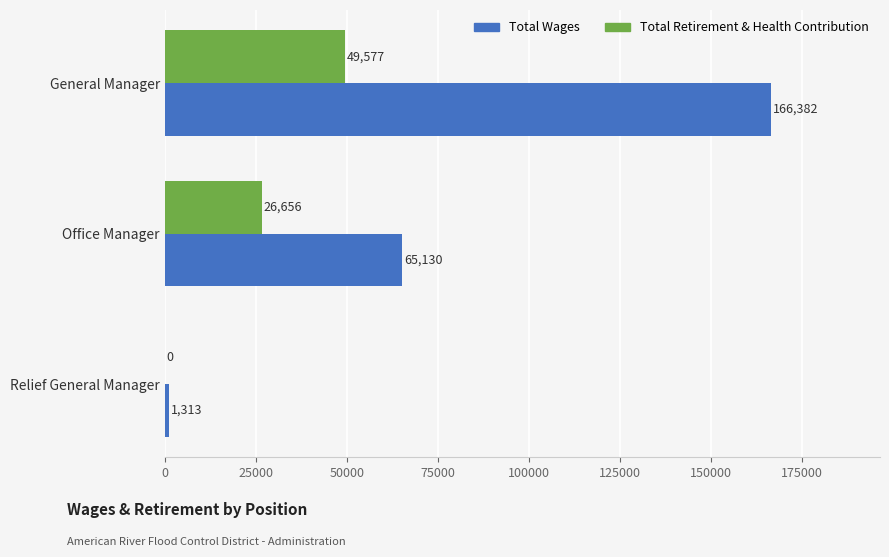

Where is Total Retirement & Health Contribution nearest to the value 24788?

Office Manager